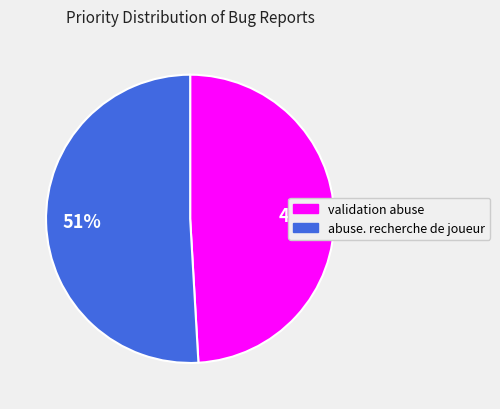

Approximately how many times larger is the value at validation abuse compared to abuse. recherche de joueur?

1.0